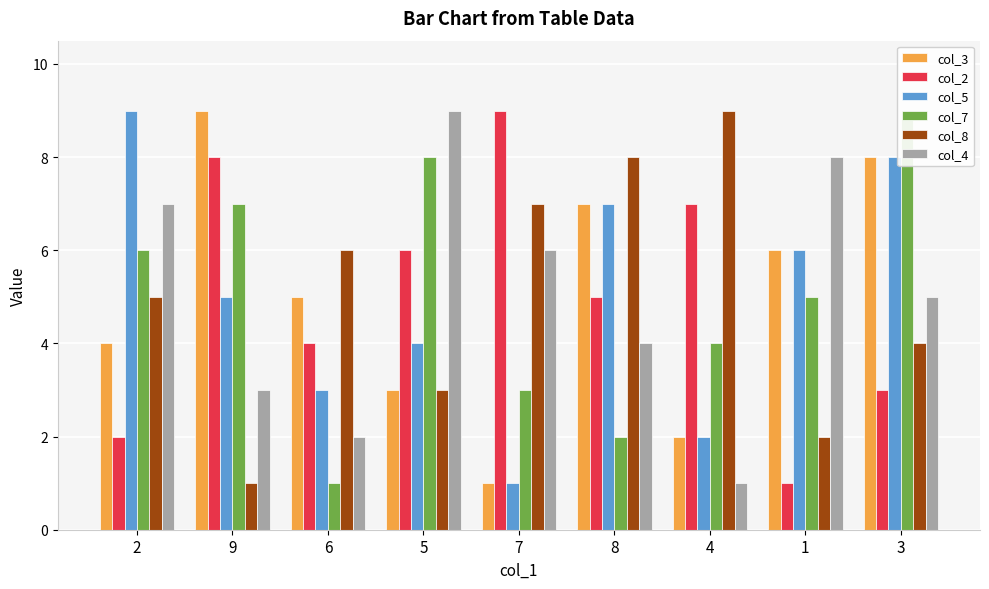

Where is col_5 nearest to the value 5?

9